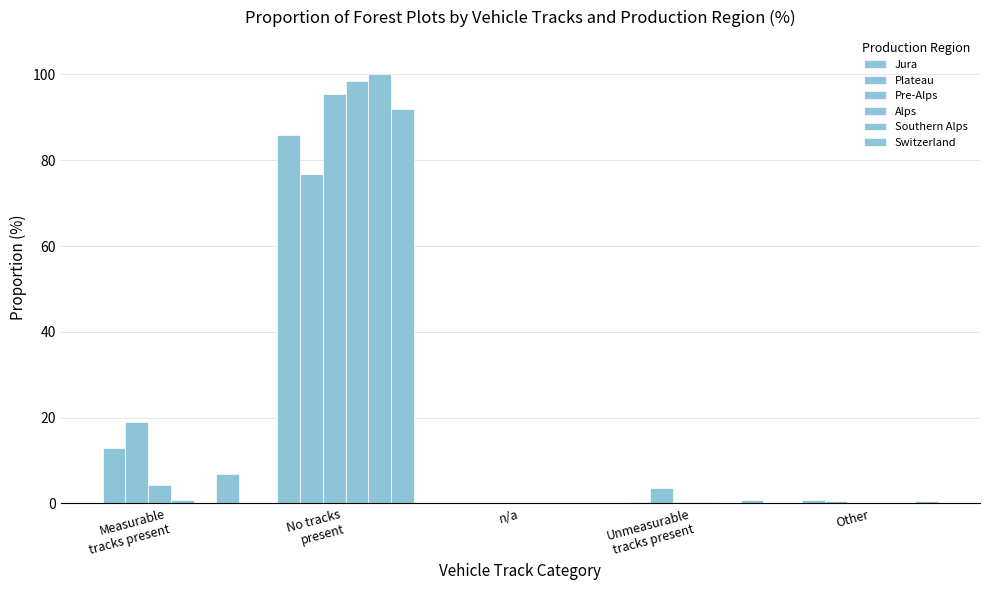

What is the sum of the Jura values at Measurable
tracks present and No tracks
present?

98.9